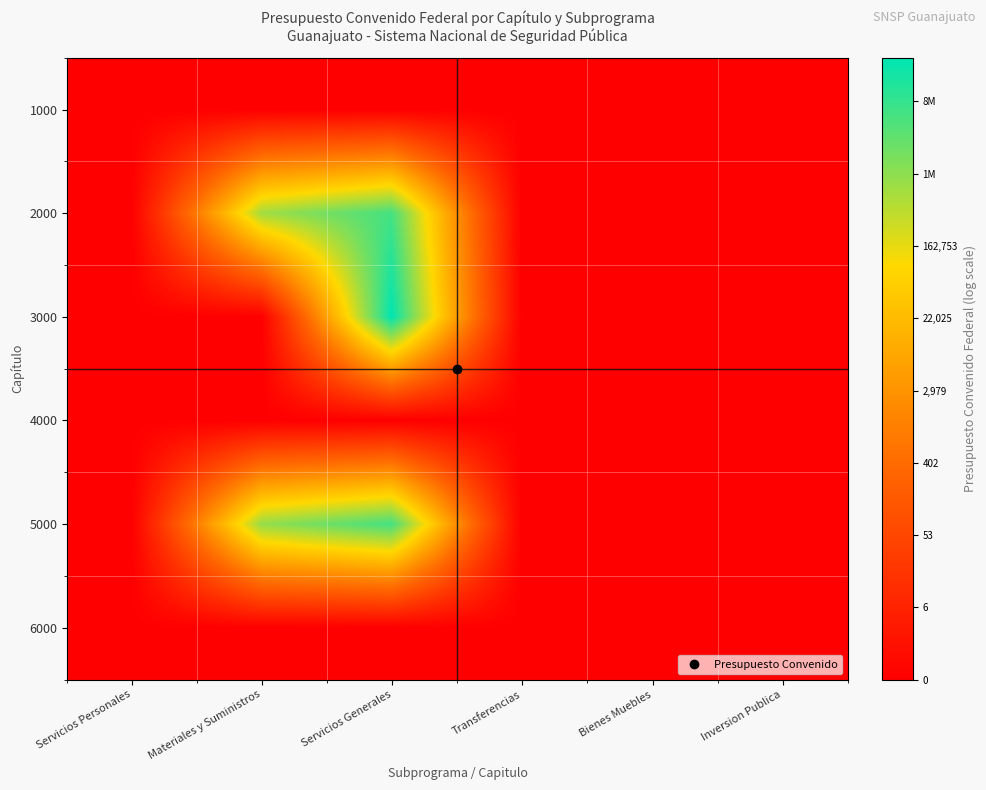

At how many categories does at least one series exceed 6?

2